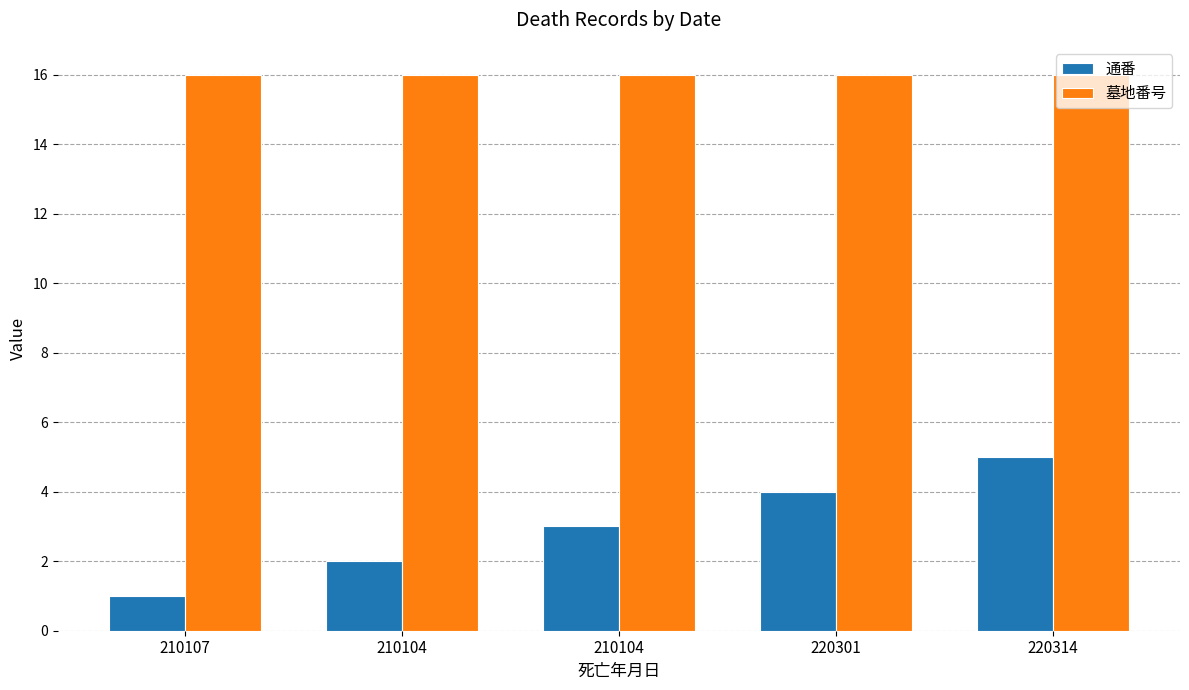

At how many categories does at least one series exceed 4?

5